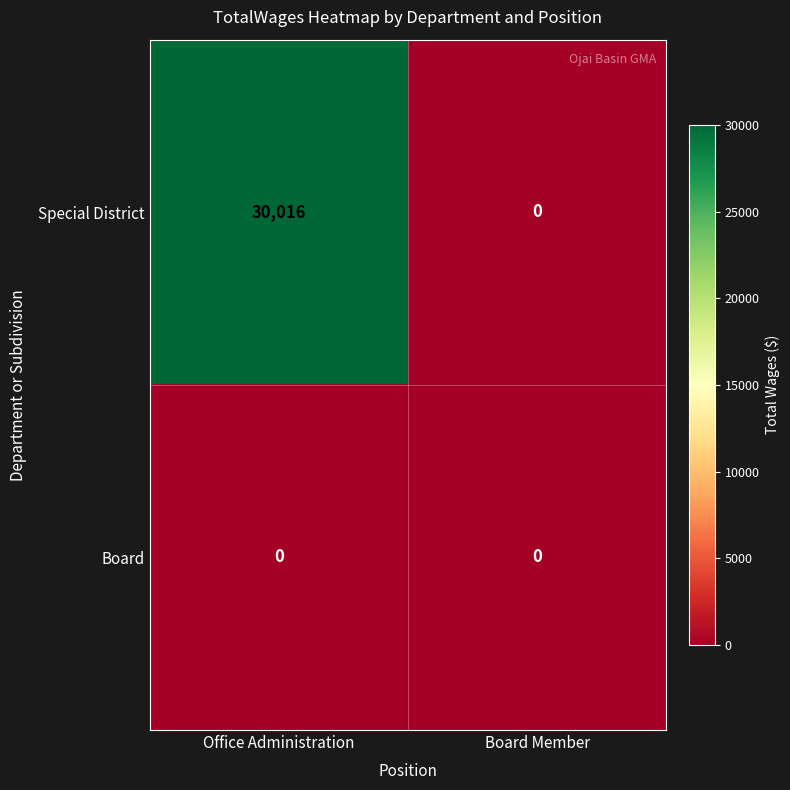

Reading left to right, list all the values displayed in this chart.

Special District: Office Administration=30016	Board Member=0
Board: Office Administration=0	Board Member=0